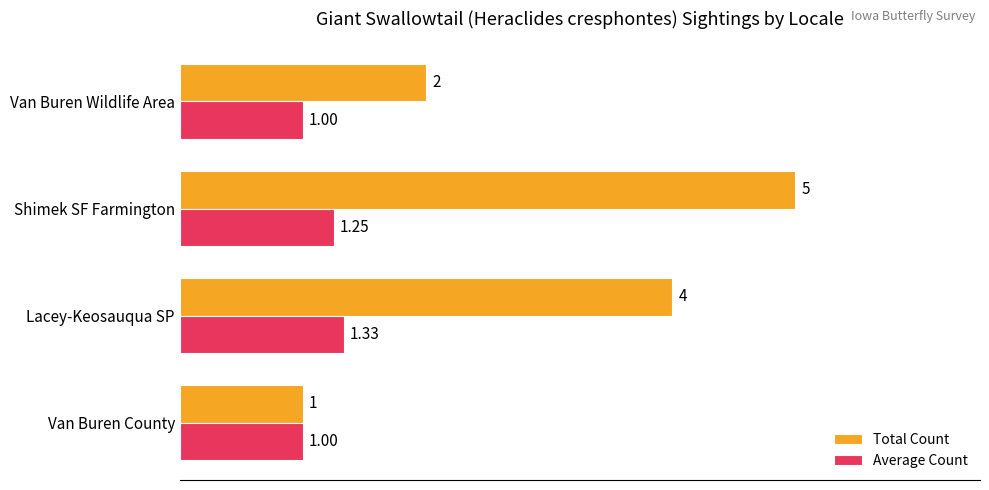

Between Lacey-Keosauqua SP and Shimek SF Farmington, which series saw the biggest shift?

Total Count